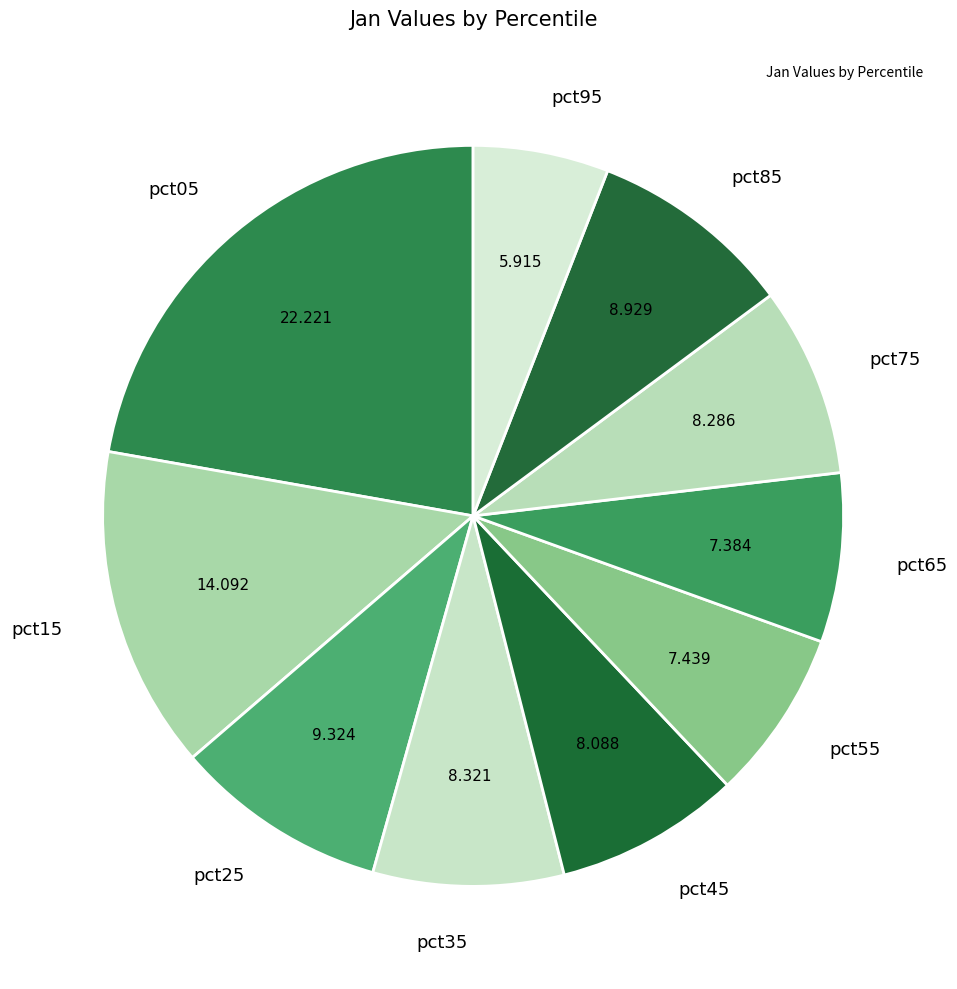

Does pct35 represent more than half of the total?

No